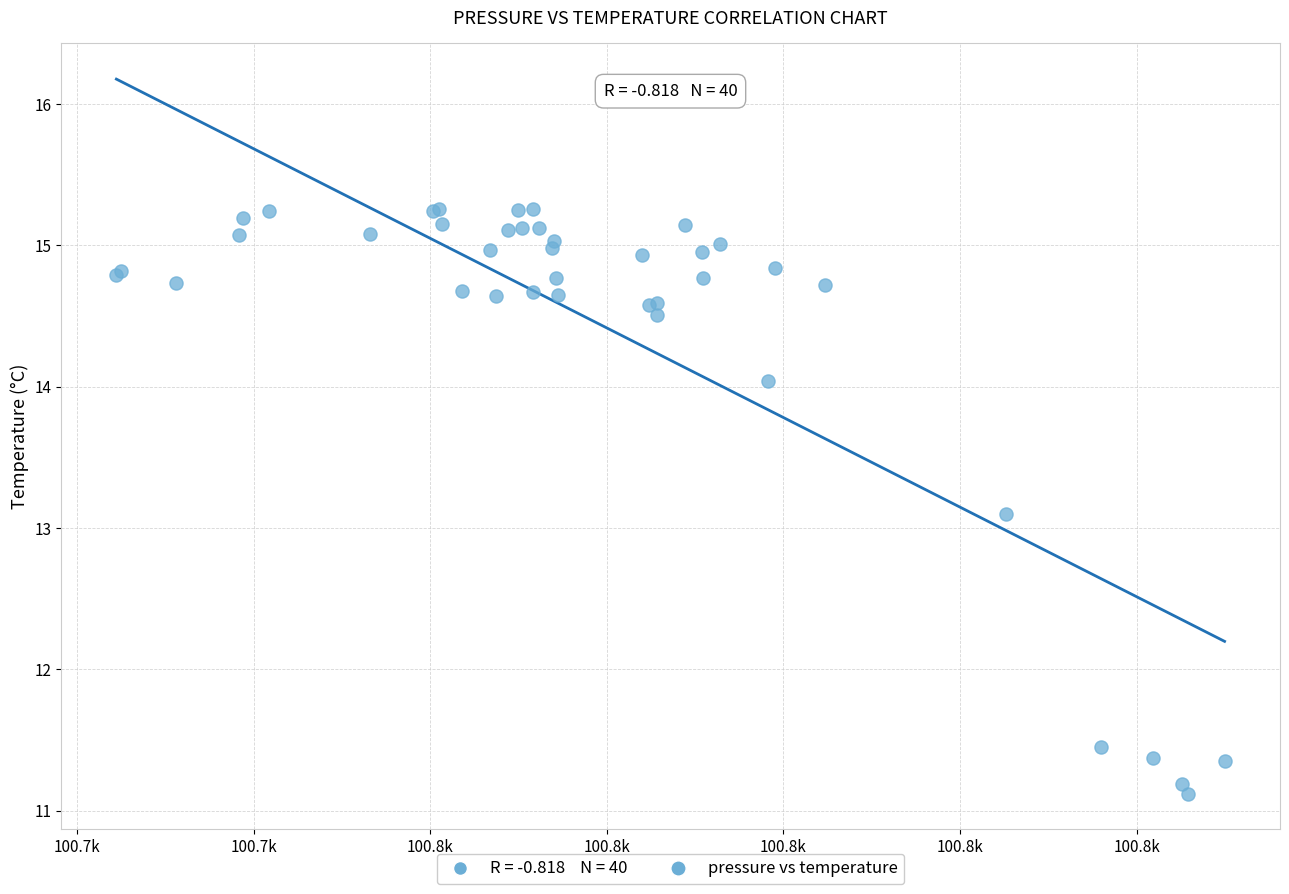

What Y value in the scatter plot is closest to 13?

13.1